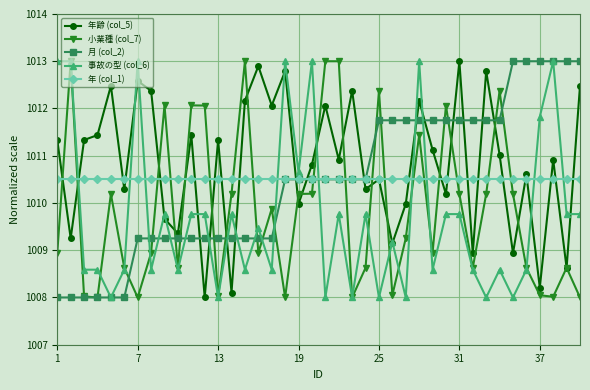

How many lines are shown in the chart?

5